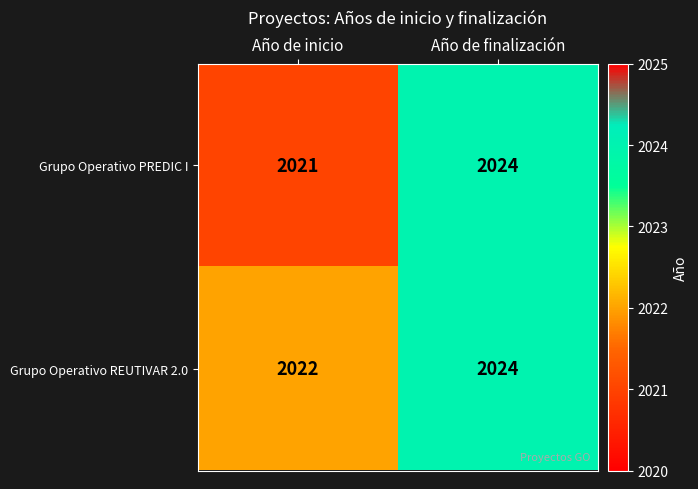

What value does the Grupo Operativo REUTIVAR 2.0 series have at Año de finalización?

2024